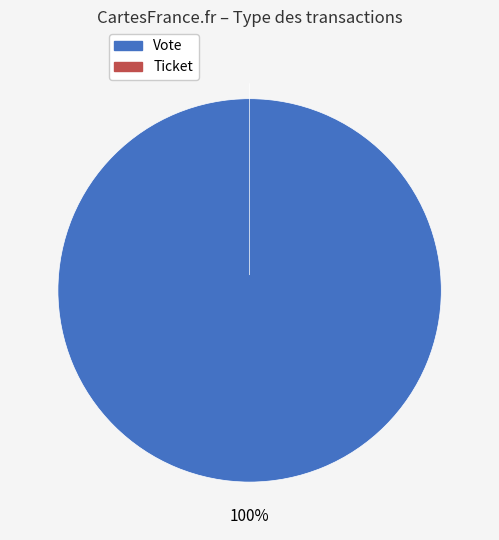

To the nearest percent, what is the combined percentage of Ticket and Vote?

100%